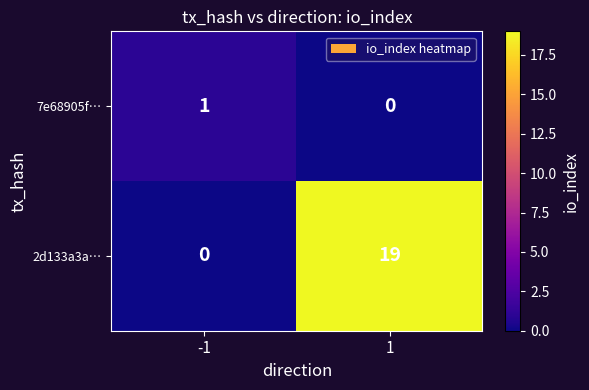

Count the number of categories in the chart.

2